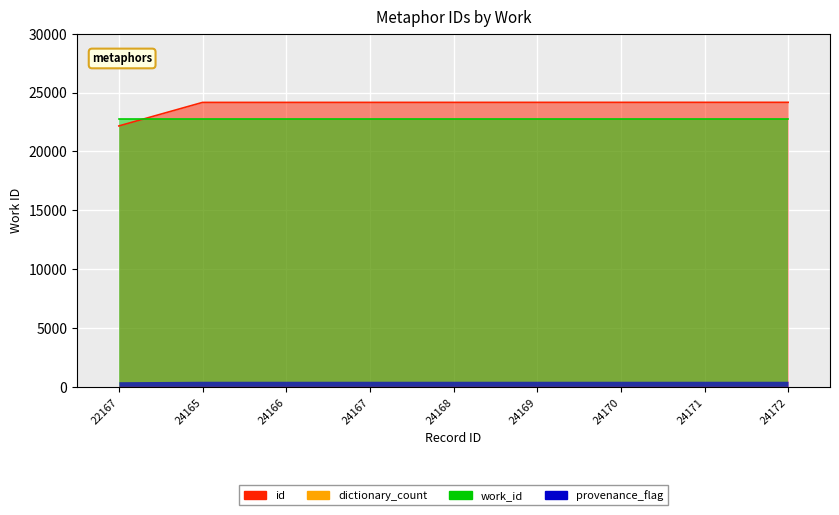

What is the difference between the values at 24172 and 24165?

7